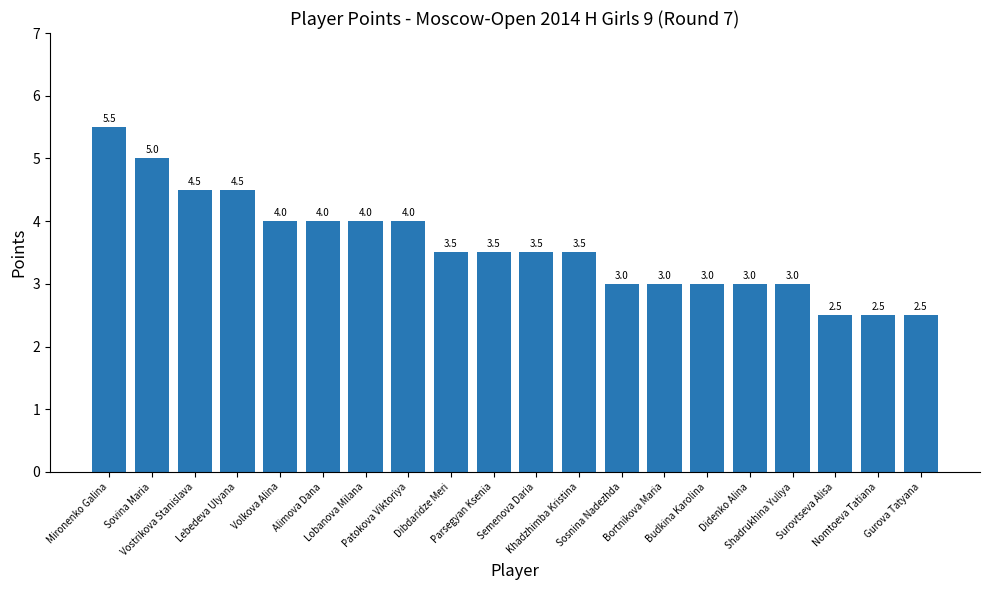

What is the label of the 1st bar from the right?

Gurova Tatyana